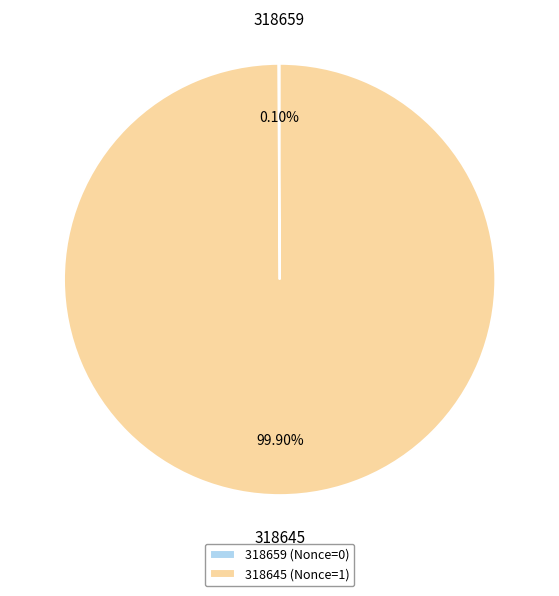

Is there any slice that represents more than half of the pie?

Yes